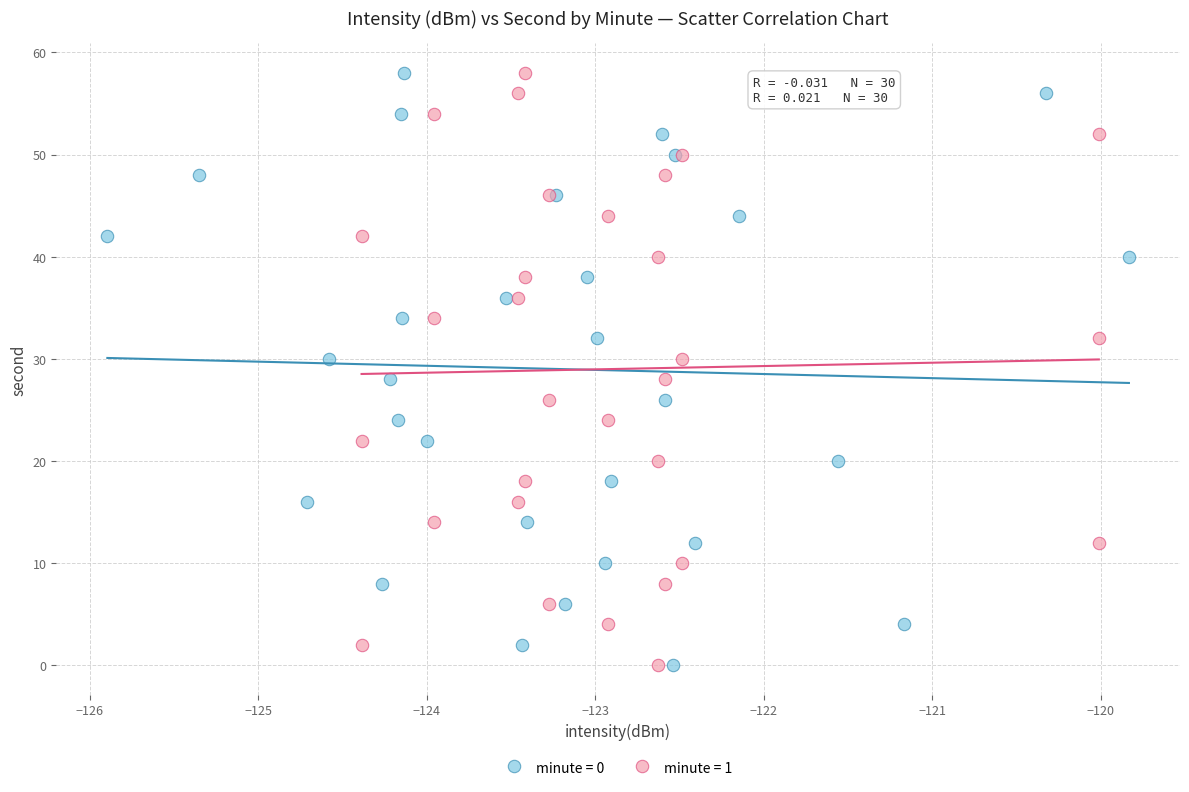

What are all the series names shown in the legend?

minute = 0, minute = 1